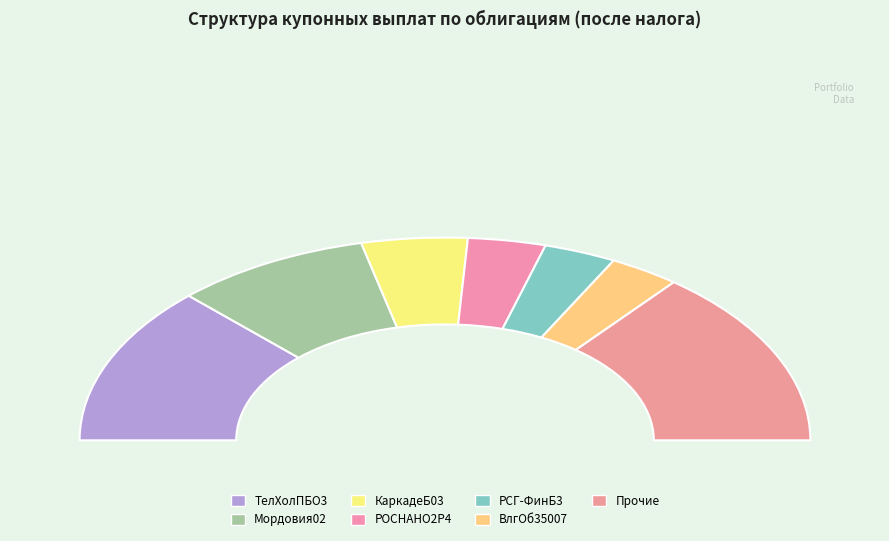

What portion of the pie excludes ВТБ Б-1-39?

100.0%